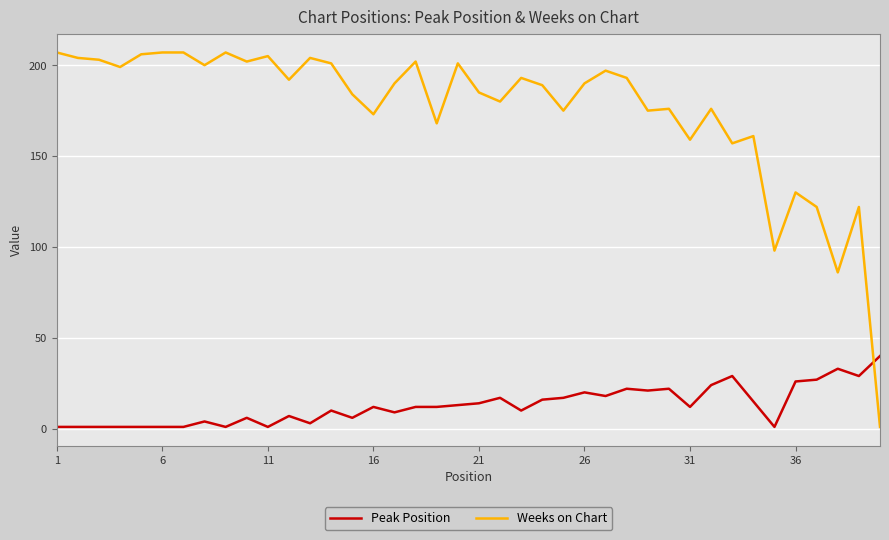

What is the difference between the maximum and minimum values in the Peak Position series?

39